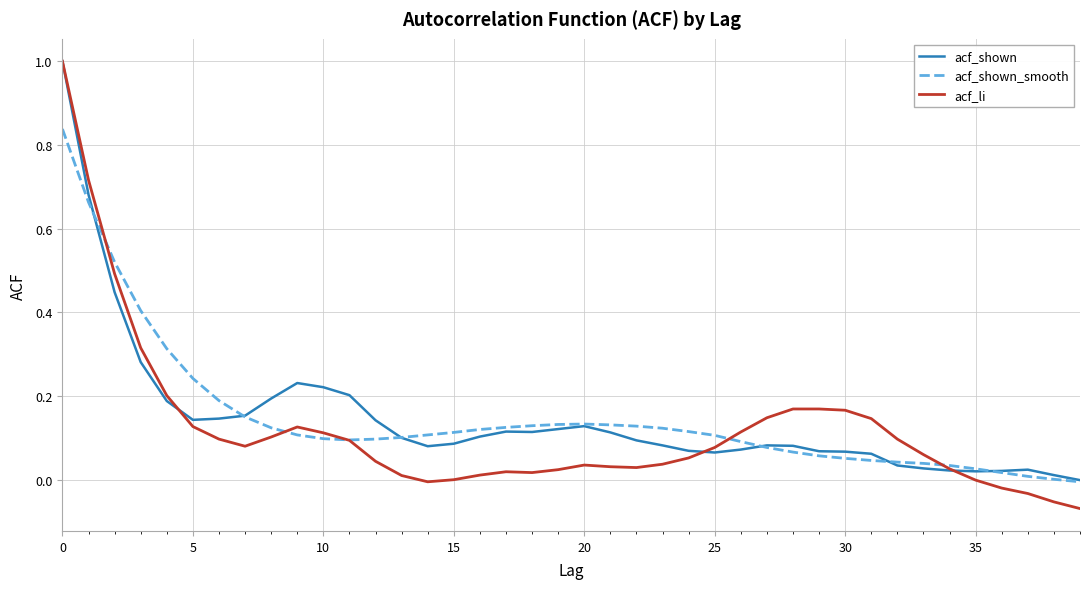

What is the greatest value displayed?

1.0